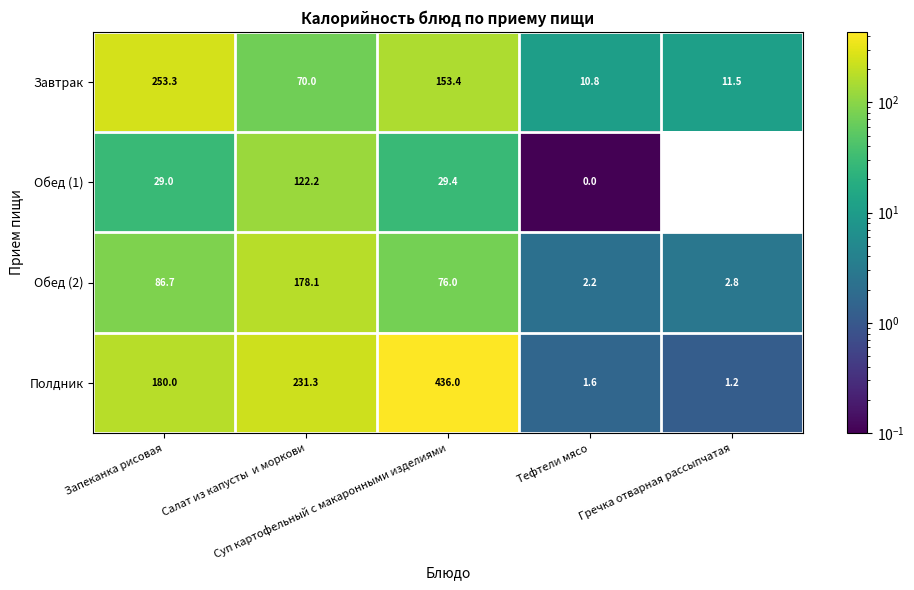

What is the difference between the maximum and minimum values in the Полдник series?

434.8